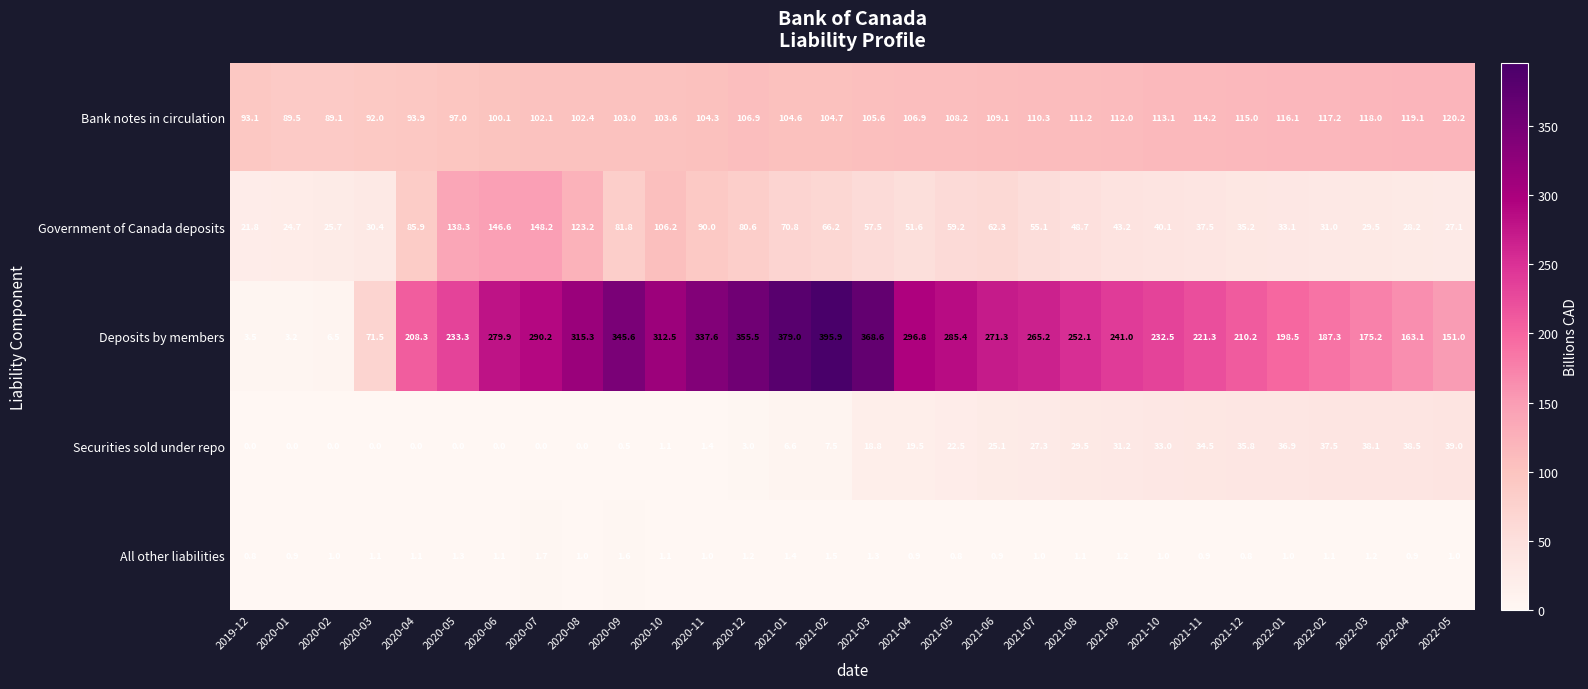

What is the difference between the Government of Canada deposits values at 2020-01 and 2020-12?

55.9